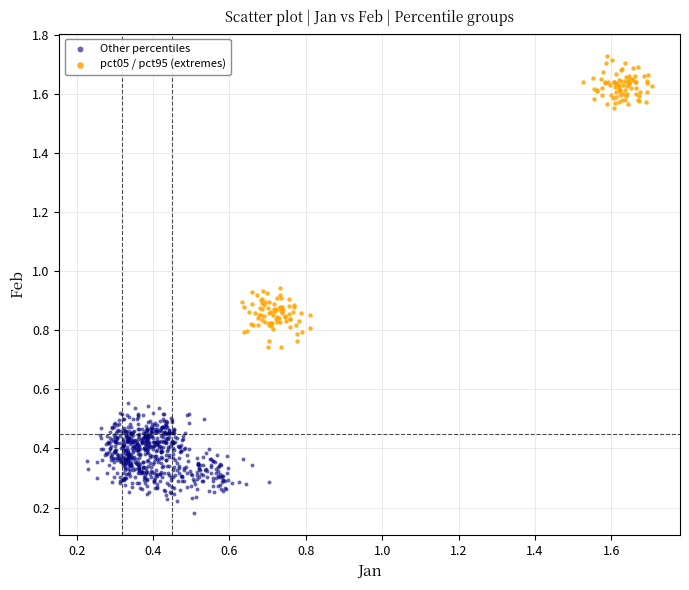

Which series contains the lowest Y value?

Other percentiles